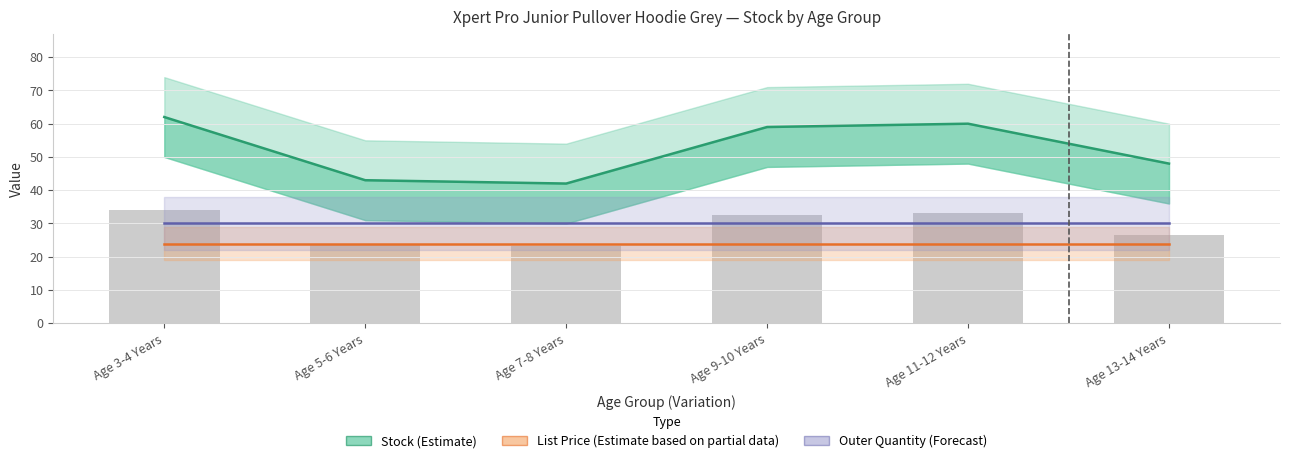

Rank the series by their maximum value, from lowest to highest.

List Price (Partial Estimate), Outer Quantity (Forecast), Stock (Estimate)